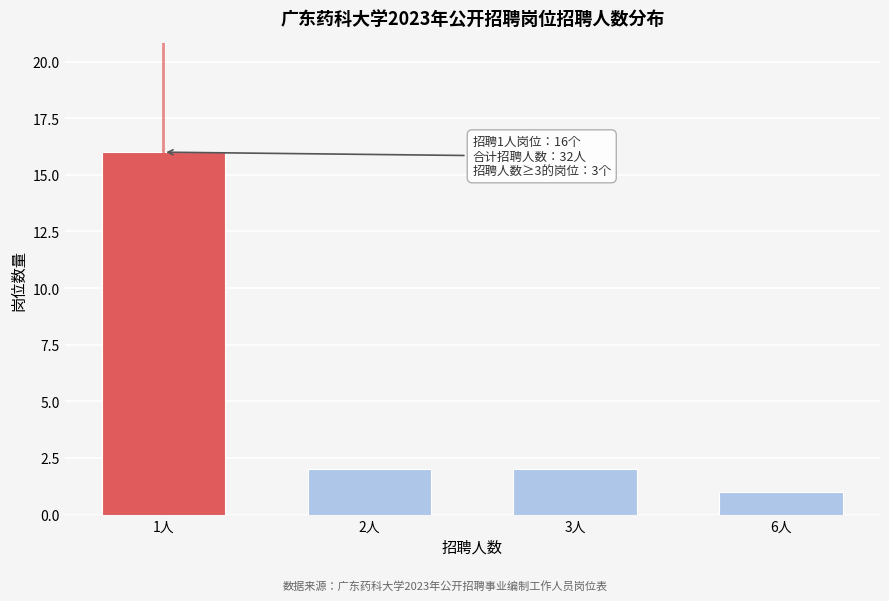

Reading right to left, what are all the values shown in this chart?

6人=1	3人=2	2人=2	1人=16